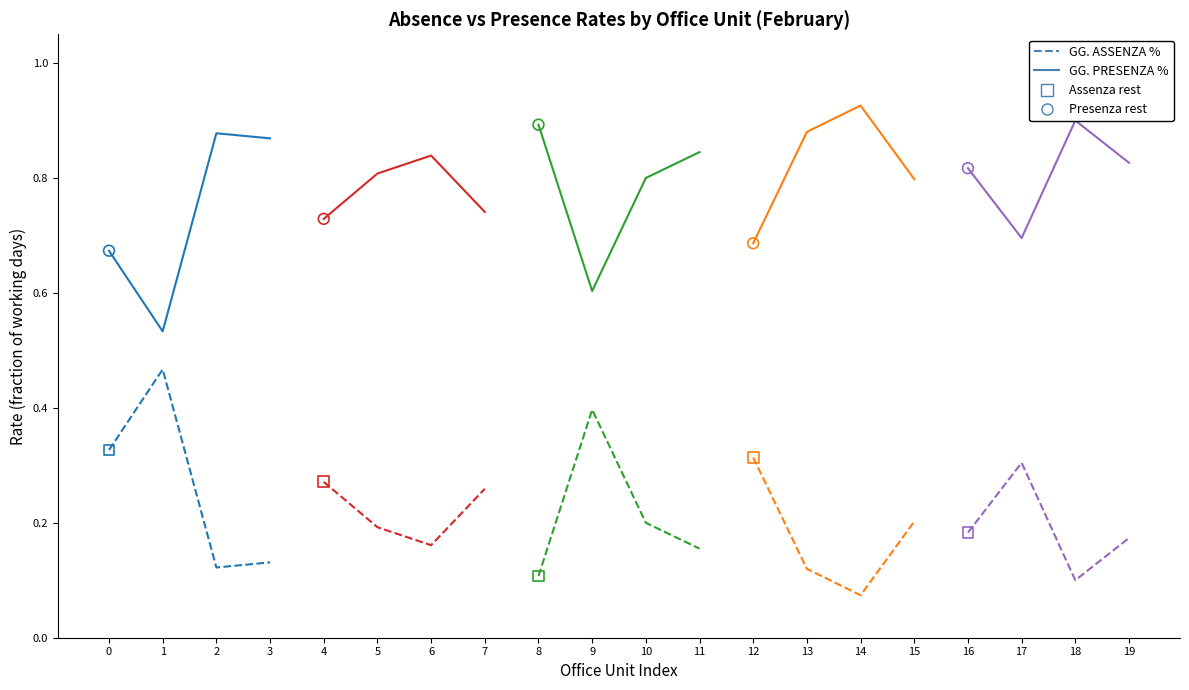

What is the total value across all series at 3?

1.0